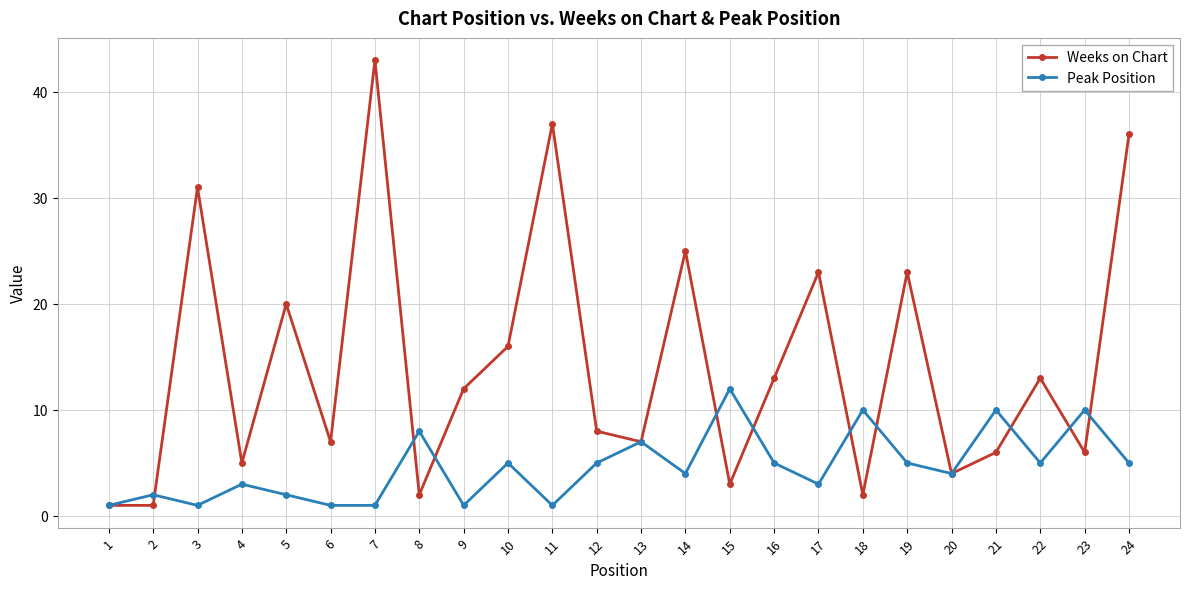

At which category does Peak Position reach its first local peak?

2